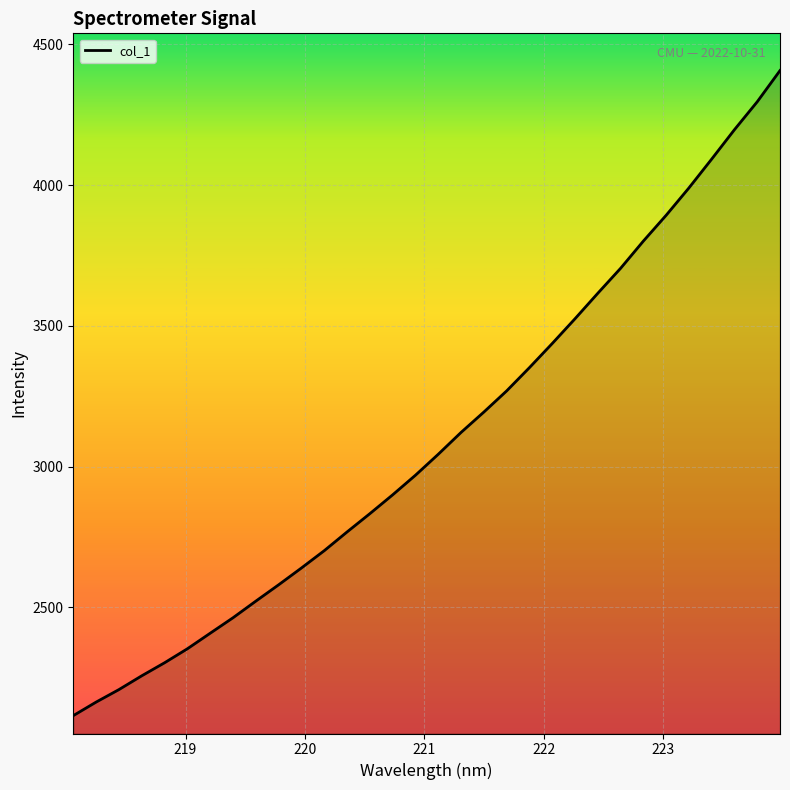

What is the smallest value displayed?

2115.6